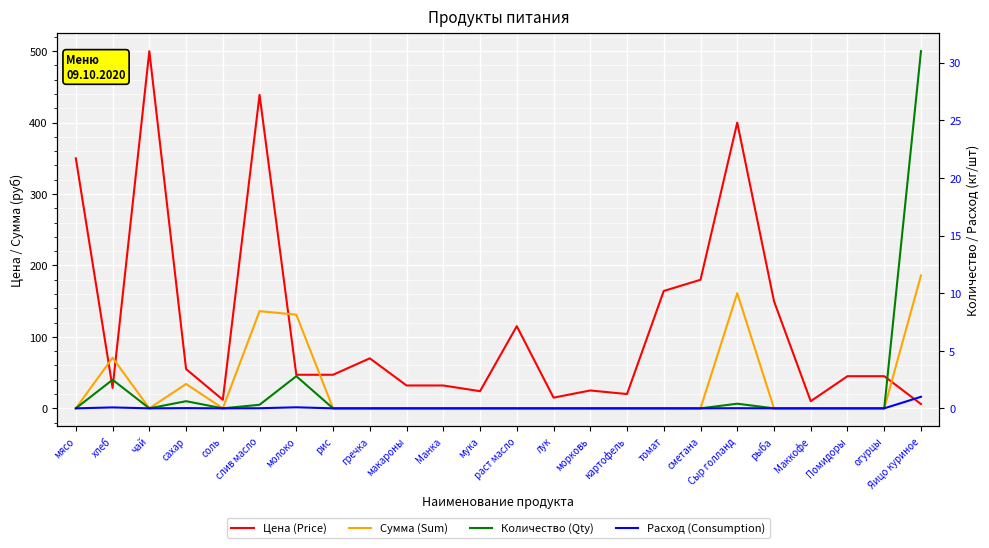

True or false: Расход (Consumption) and Количество (Qty) cross at least once.

False